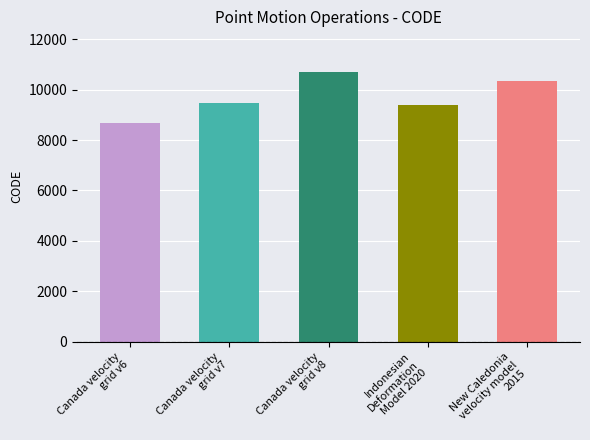

Reading left to right, what are all the values shown in this chart?

8676	9483	10707	9375	10323